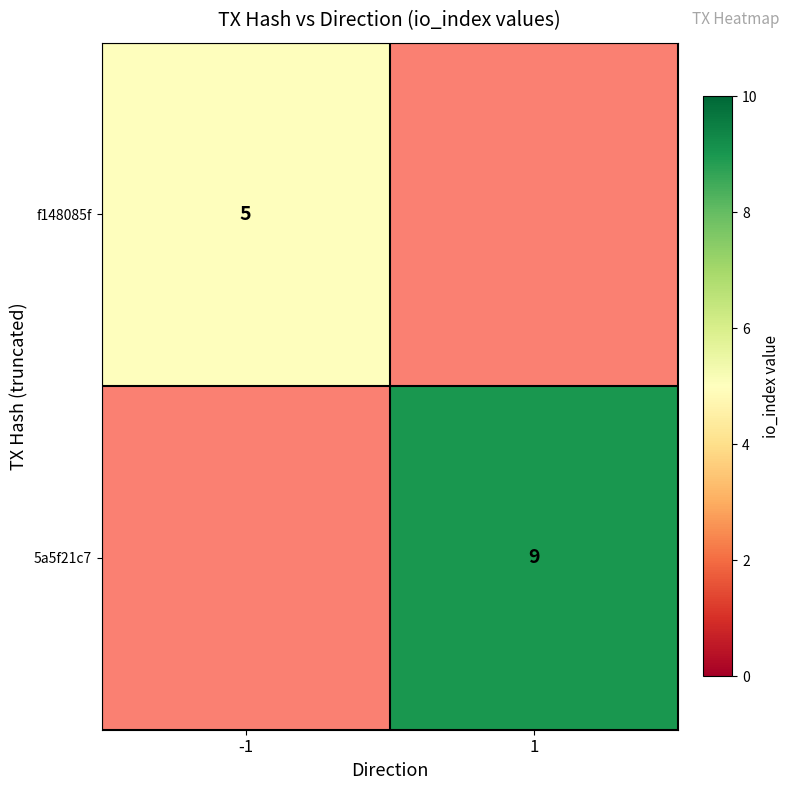

The value of f148085f at -1 is 2. True or false?

False